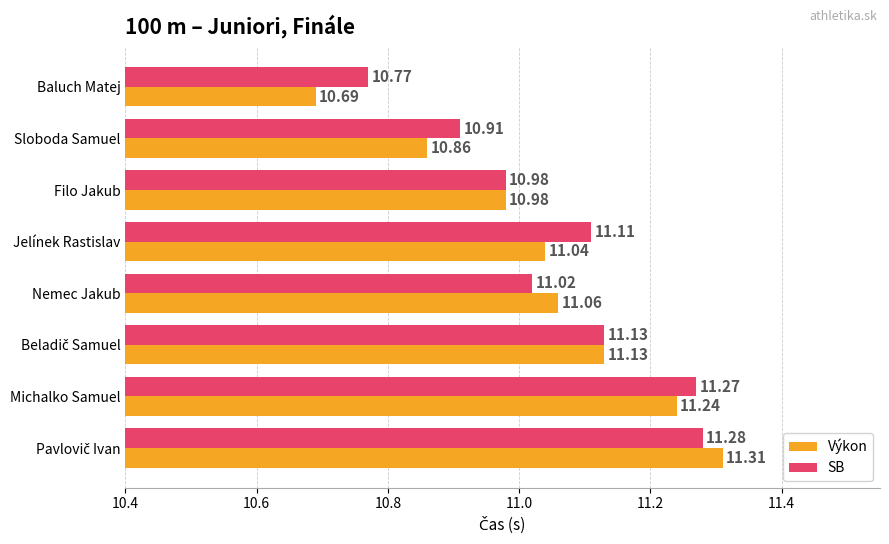

At which label does SB reach its minimum?

Baluch Matej